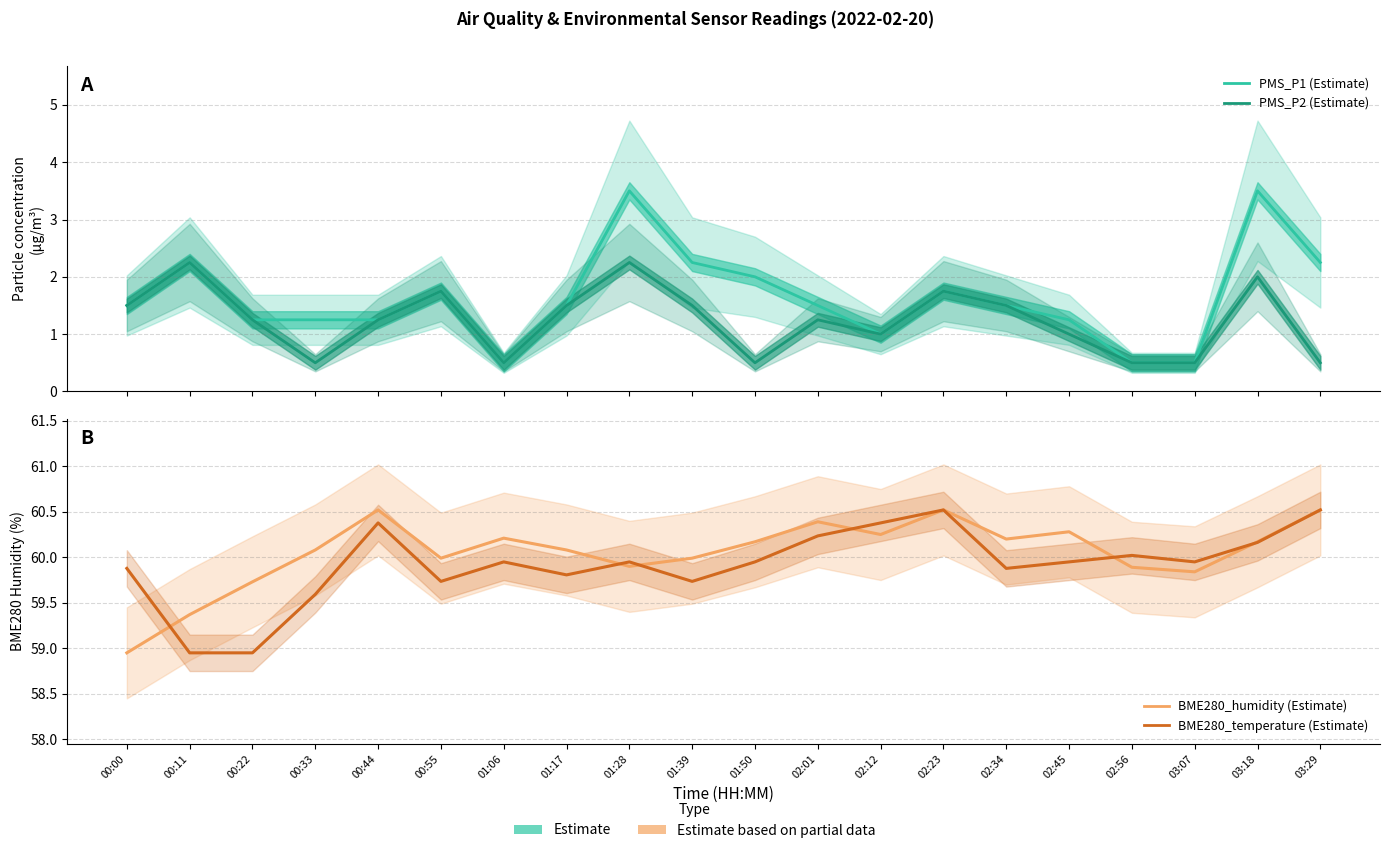

Where is the first local minimum for PMS_P2?

00:33